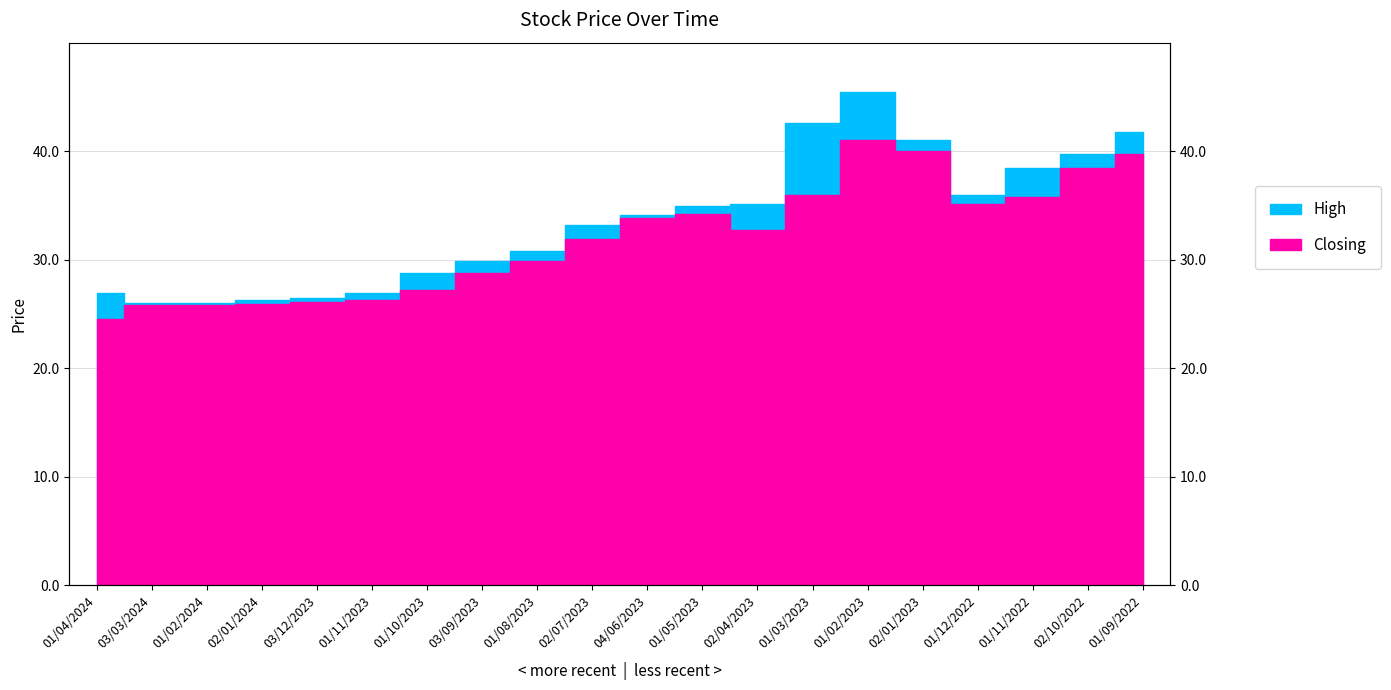

True or false: Closing and High intersect in this chart.

False